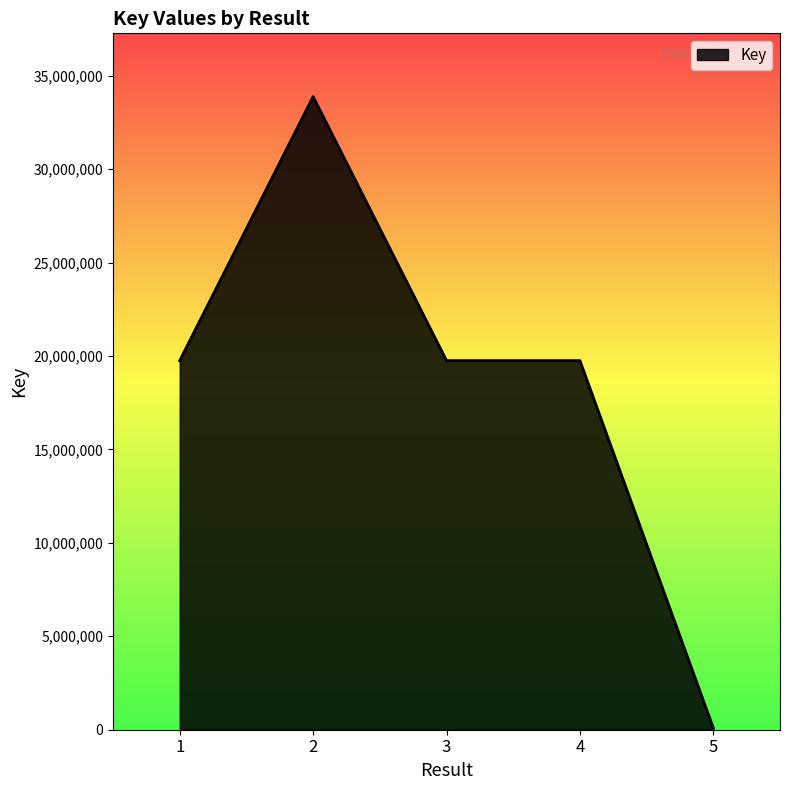

Read the value at 3, to the nearest 10.

19750730